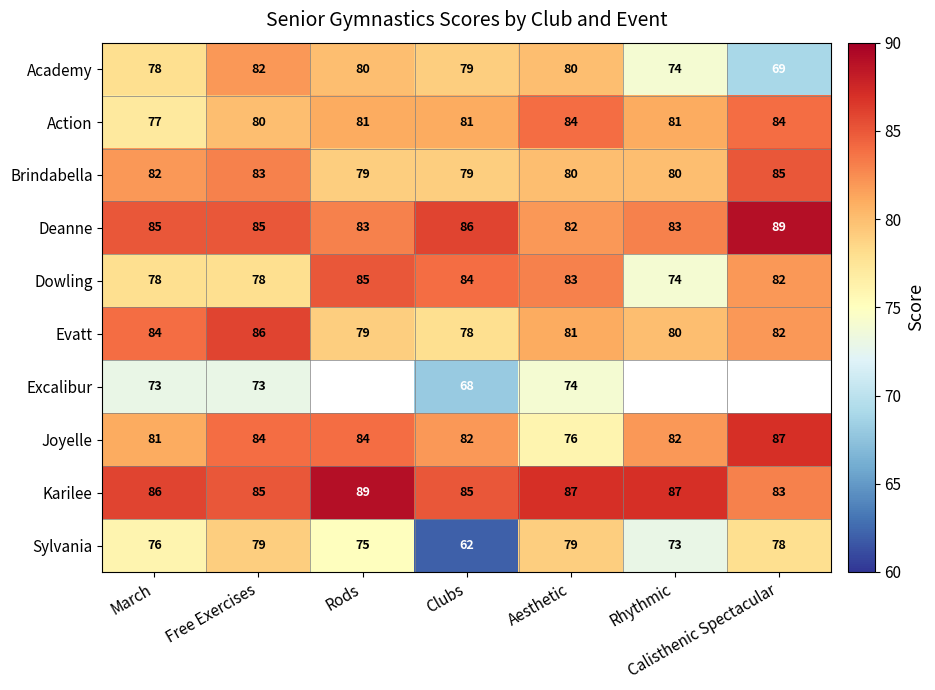

At which category is the sum across all series the highest?

Free Exercises